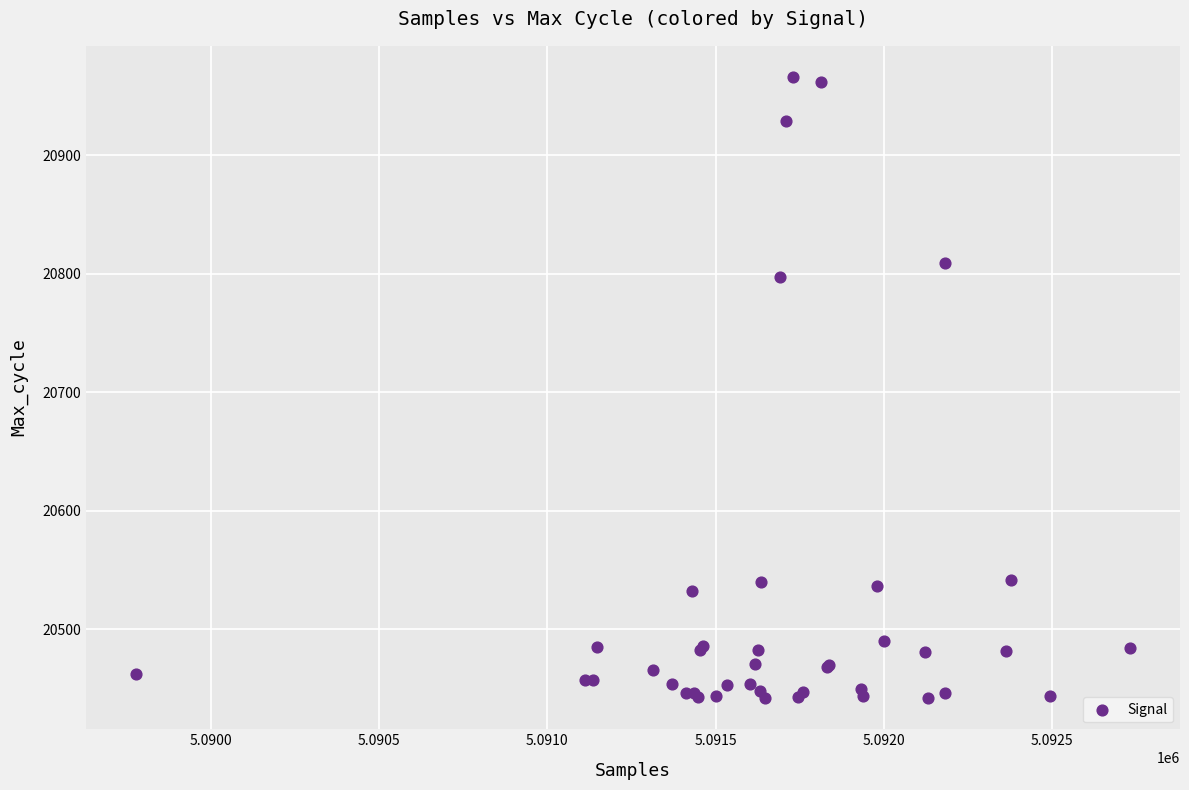

What Y value in the scatter plot is closest to 20704?

20797